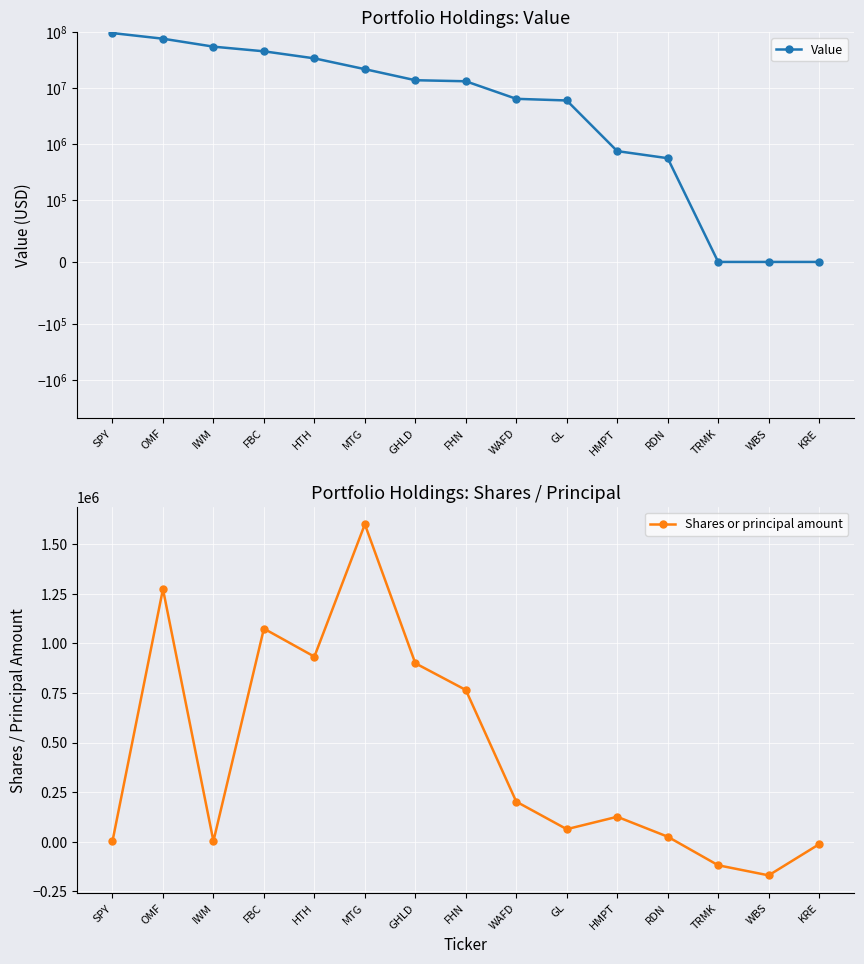

True or false: Shares or principal amount has a value of 25000 at RDN.

True